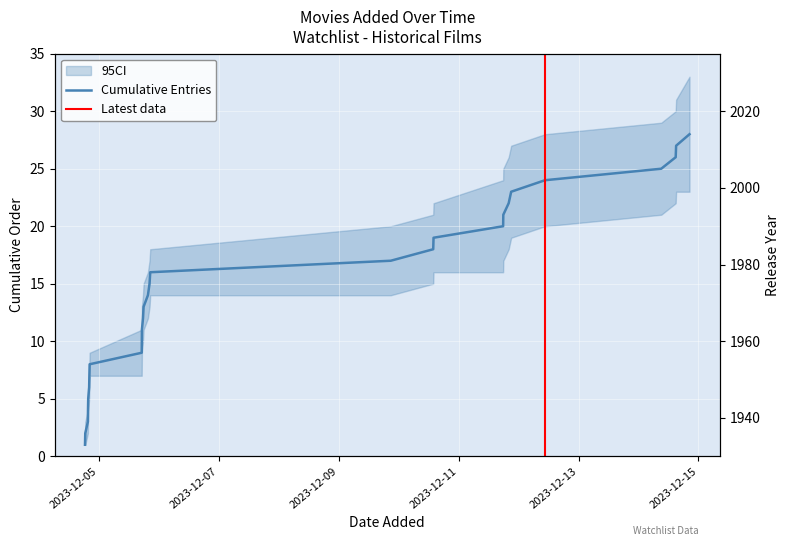

At which label is Release Year closest to 1981?

2023-12-05 17:58:33